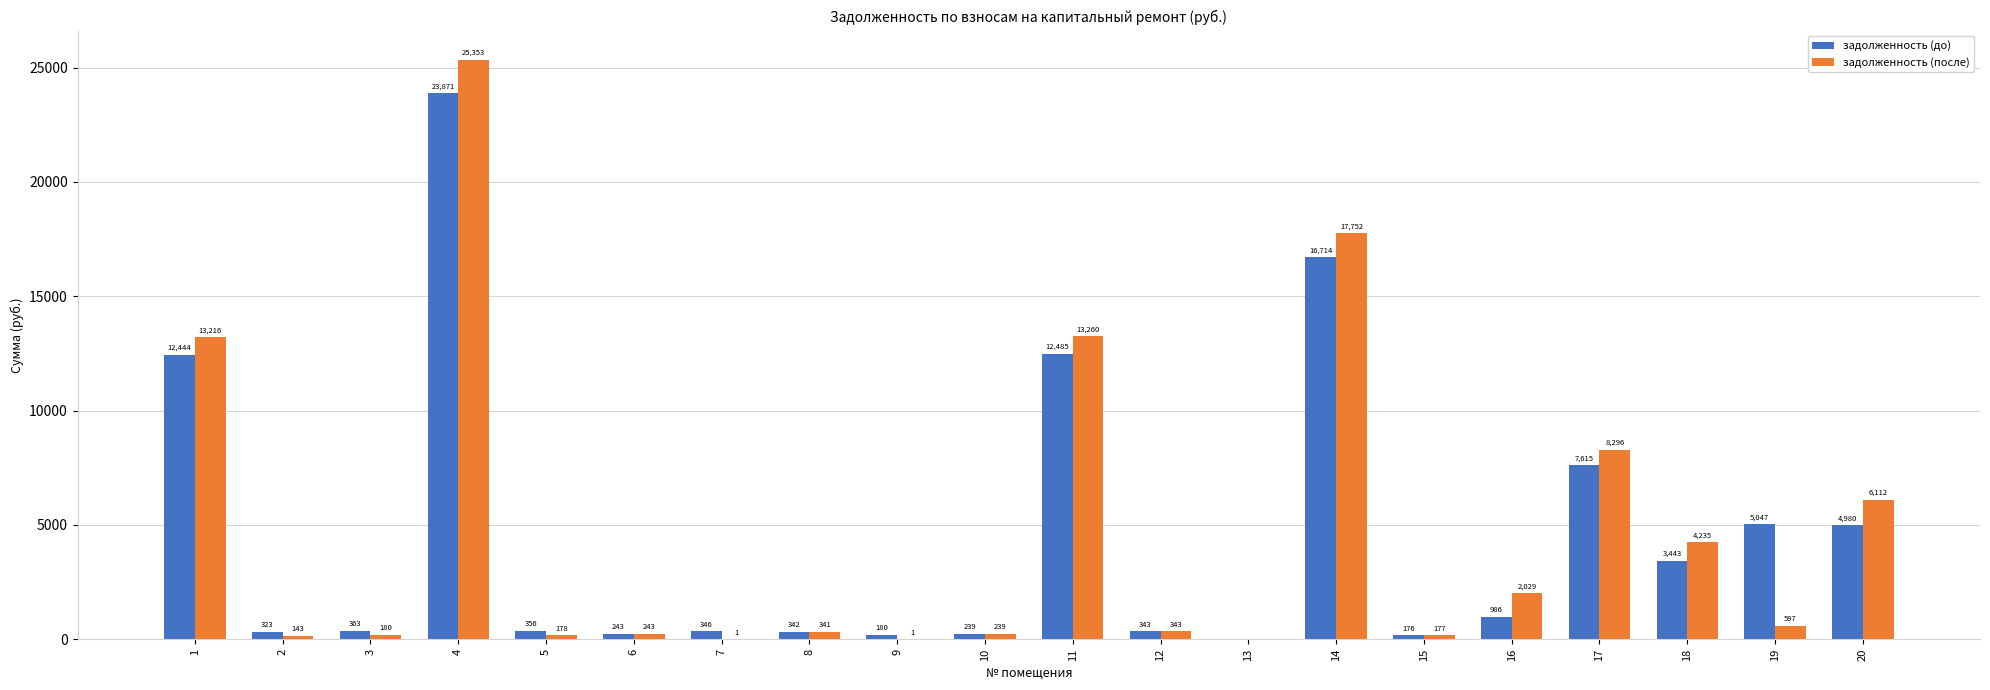

Is the value of задолженность (после) at 10 greater than the value of задолженность (до) at 15?

Yes